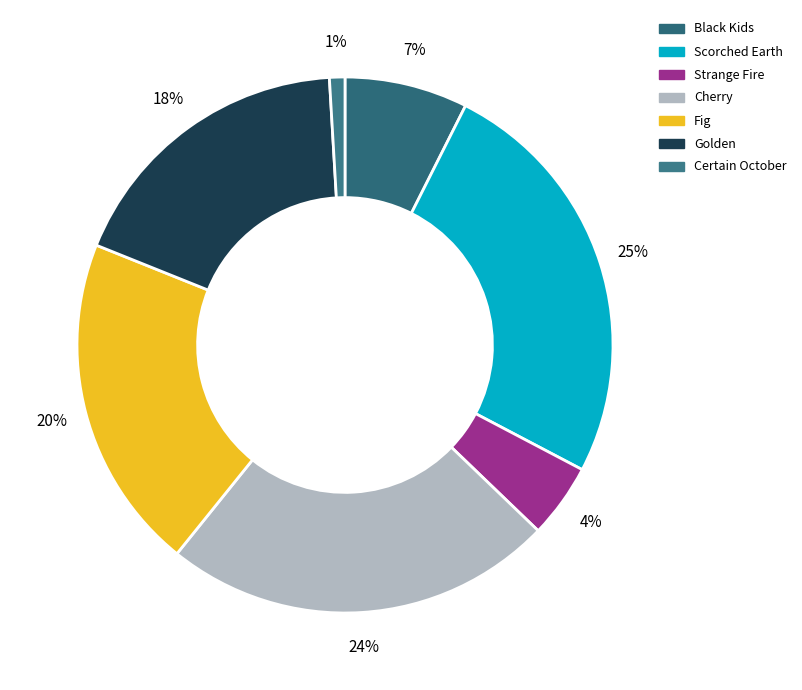

Is the sum of Scorched Earth and Certain October greater than half?

No